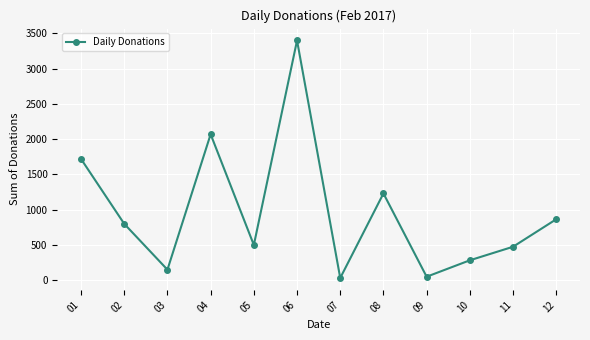

Reading right to left, extract all data points from this chart.

12=865	11=475	10=283	09=50	08=1231	07=32	06=3400	05=500	04=2070	03=150	02=800	01=1720